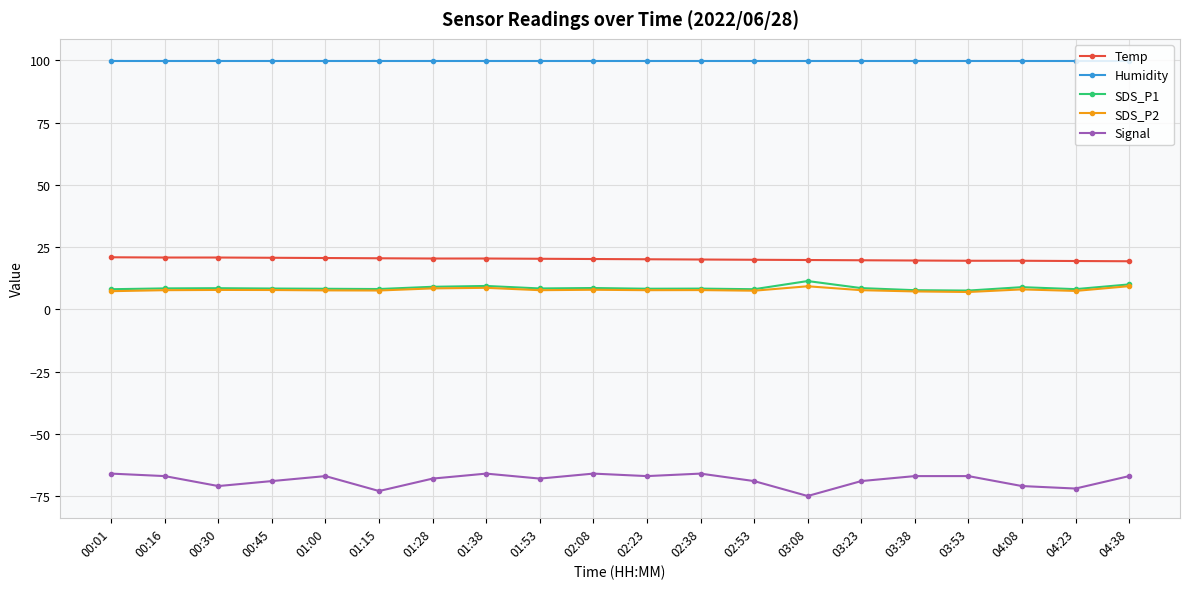

The value of SDS_P1 at 04:23 is 8.1. True or false?

True